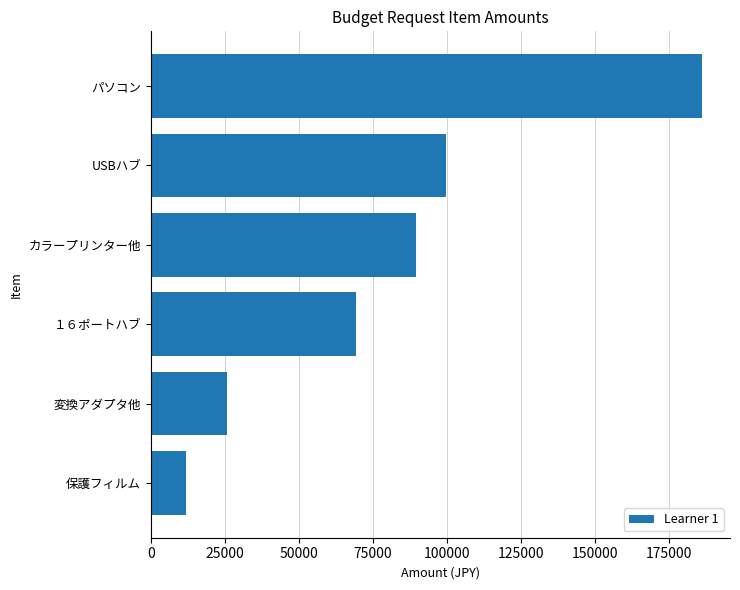

How many values are below 89760?

3